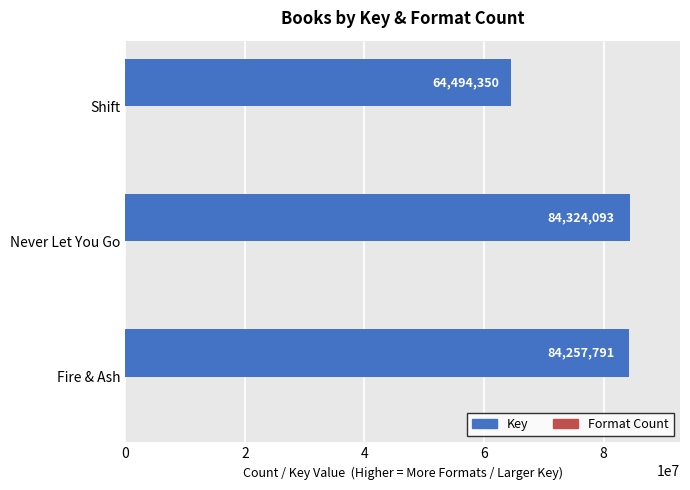

Is it true that Key equals 33858858 at Fire & Ash?

False